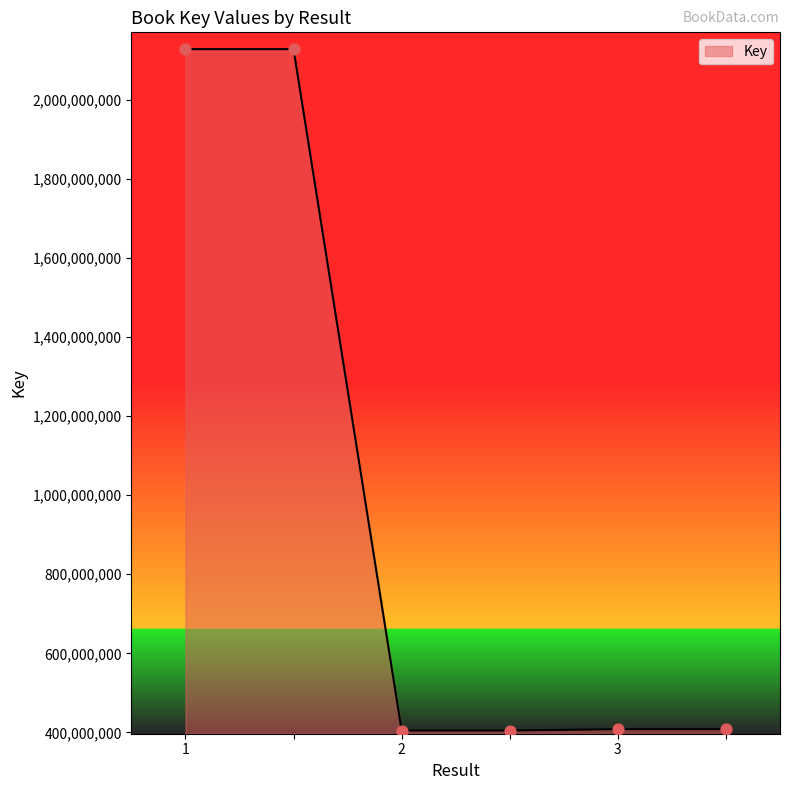

What is the average value?

980490411